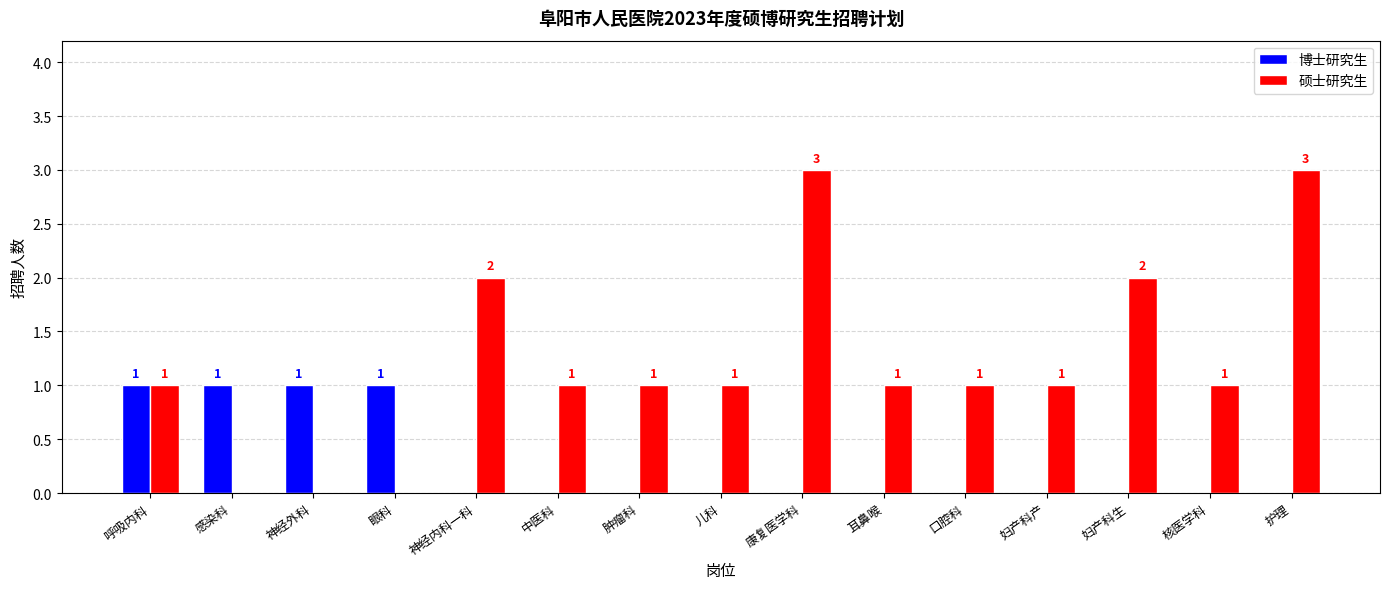

The value of 博士研究生 at 康复医学科 is -1. True or false?

False